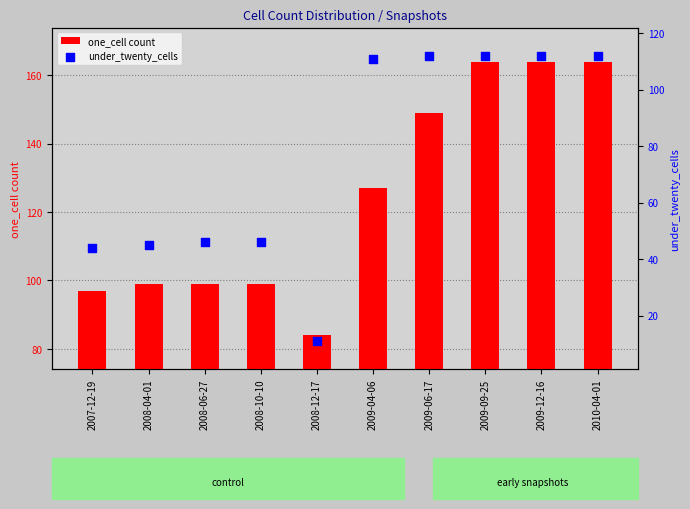

Is the value of one_cell count at 2009-09-25 greater than the value of under_twenty_cells at 2008-10-10?

Yes